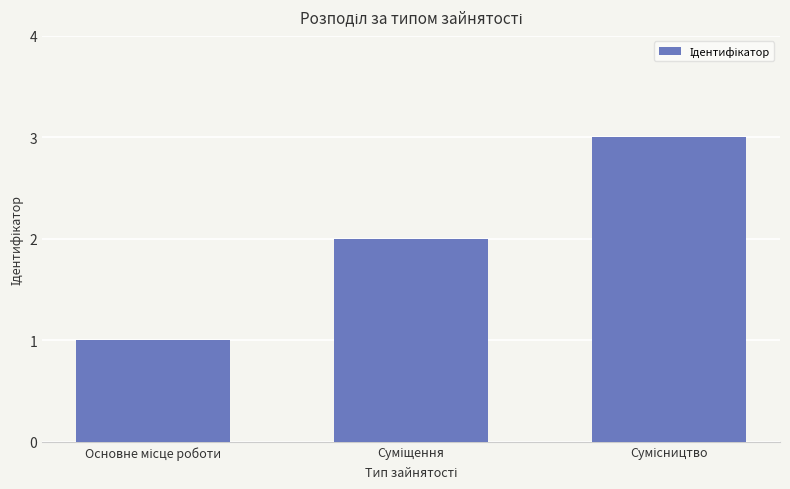

Reading left to right, extract all data points from this chart.

1	2	3